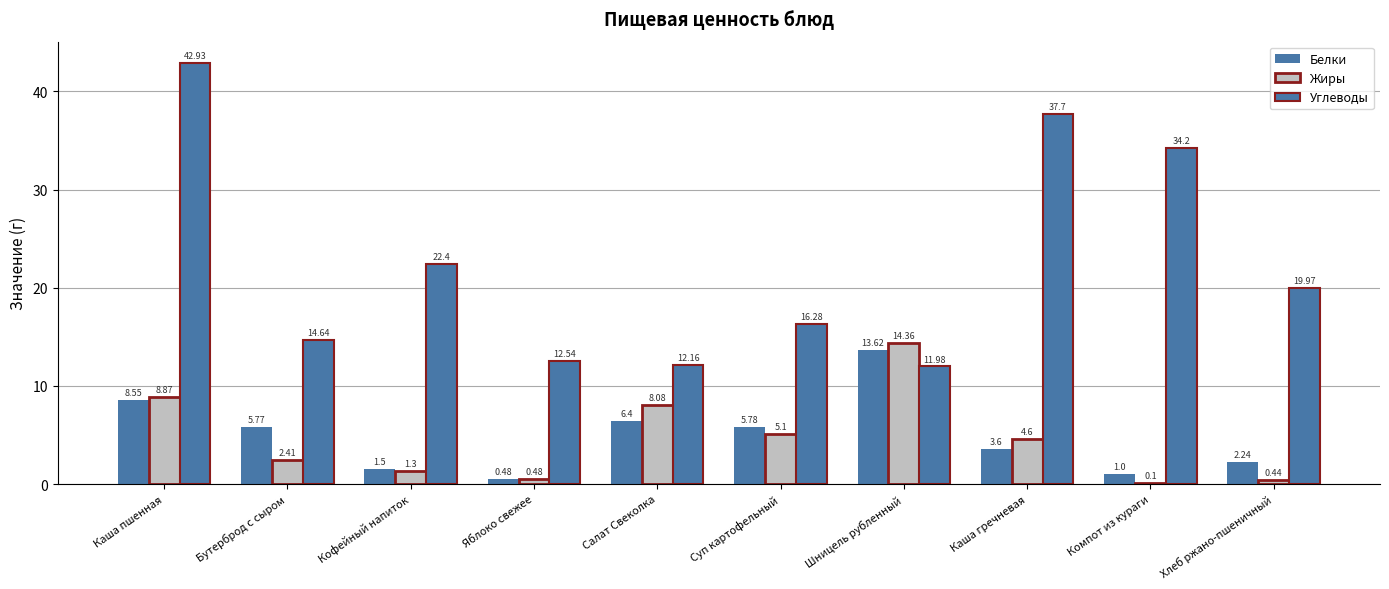

Reading left to right, list all the values displayed in this chart.

Белки: 8.6	5.8	1.5	0.5	6.4	5.8	13.6	3.6	1.0	2.2
Жиры: 8.9	2.4	1.3	0.5	8.1	5.1	14.4	4.6	0.1	0.4
Углеводы: 42.9	14.6	22.4	12.5	12.2	16.3	12.0	37.7	34.2	20.0